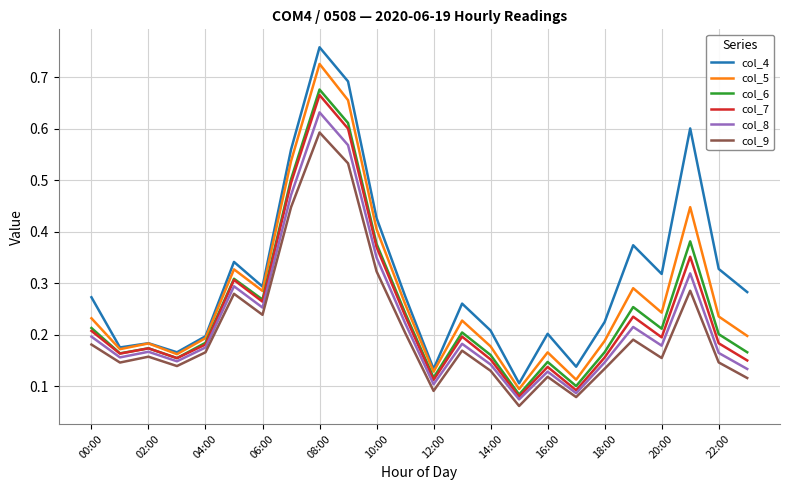

True or false: col_4 and col_8 intersect in this chart.

False